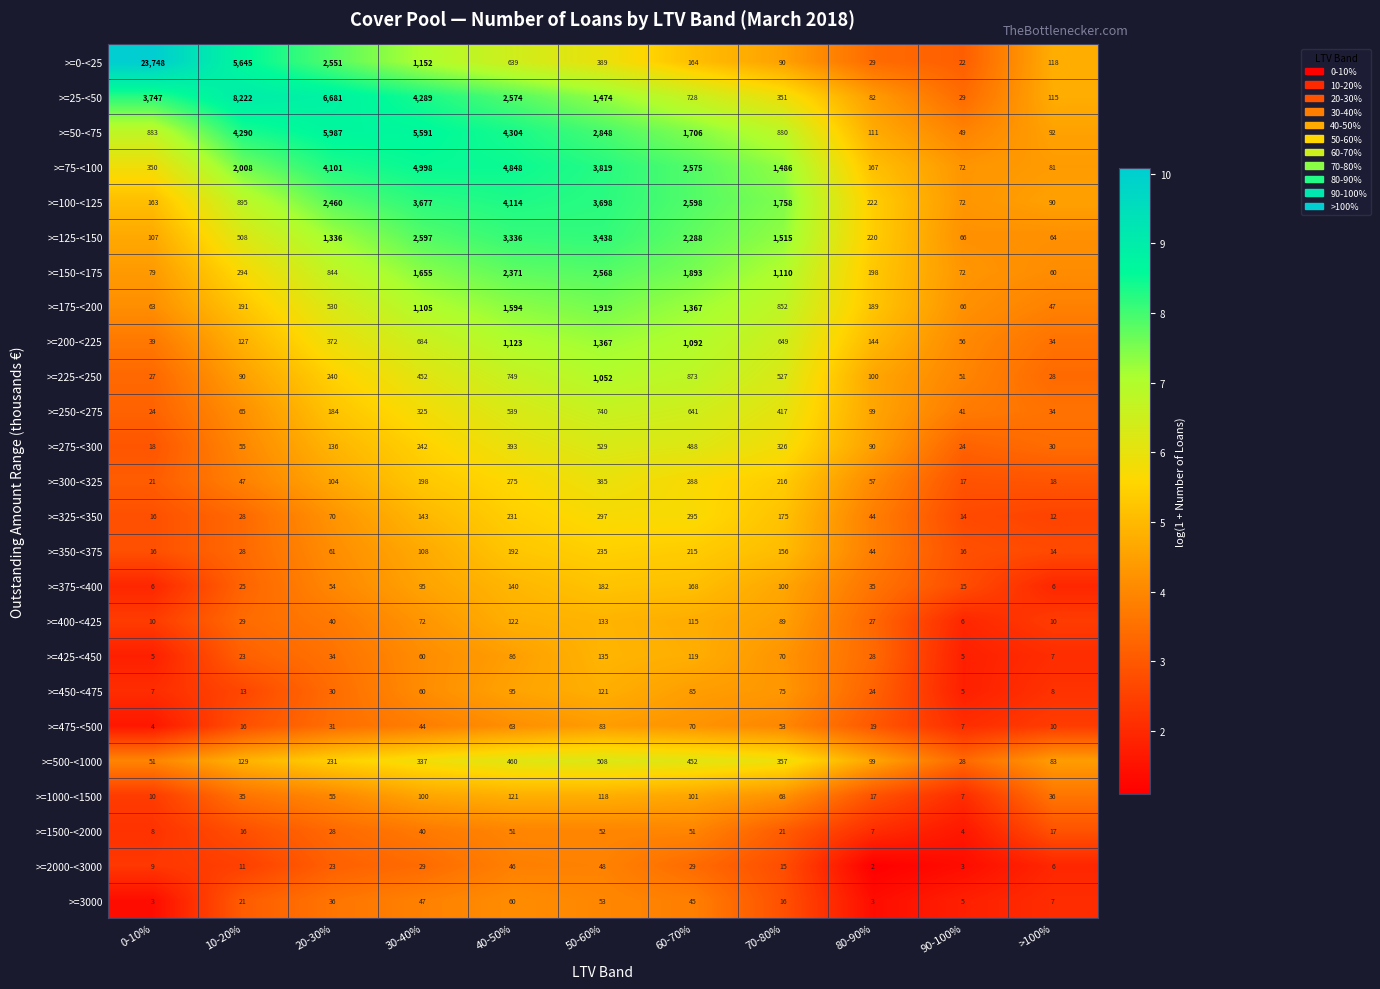

At 50-60%, list the series in order from largest to smallest.

>=75-<100, >=100-<125, >=125-<150, >=50-<75, >=150-<175, >=175-<200, >=25-<50, >=200-<225, >=225-<250, >=250-<275, >=275-<300, >=500-<1000, >=0-<25, >=300-<325, >=325-<350, >=350-<375, >=375-<400, >=425-<450, >=400-<425, >=450-<475, >=1000-<1500, >=475-<500, >=3000, >=1500-<2000, >=2000-<3000